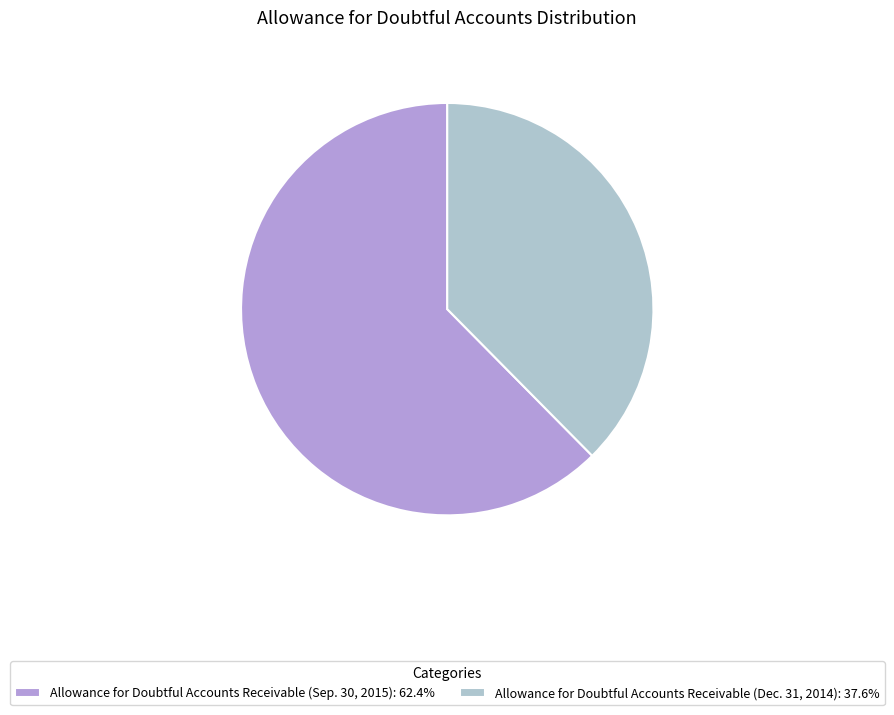

Which category accounts for the majority?

Allowance for Doubtful Accounts Receivable (Sep. 30, 2015)